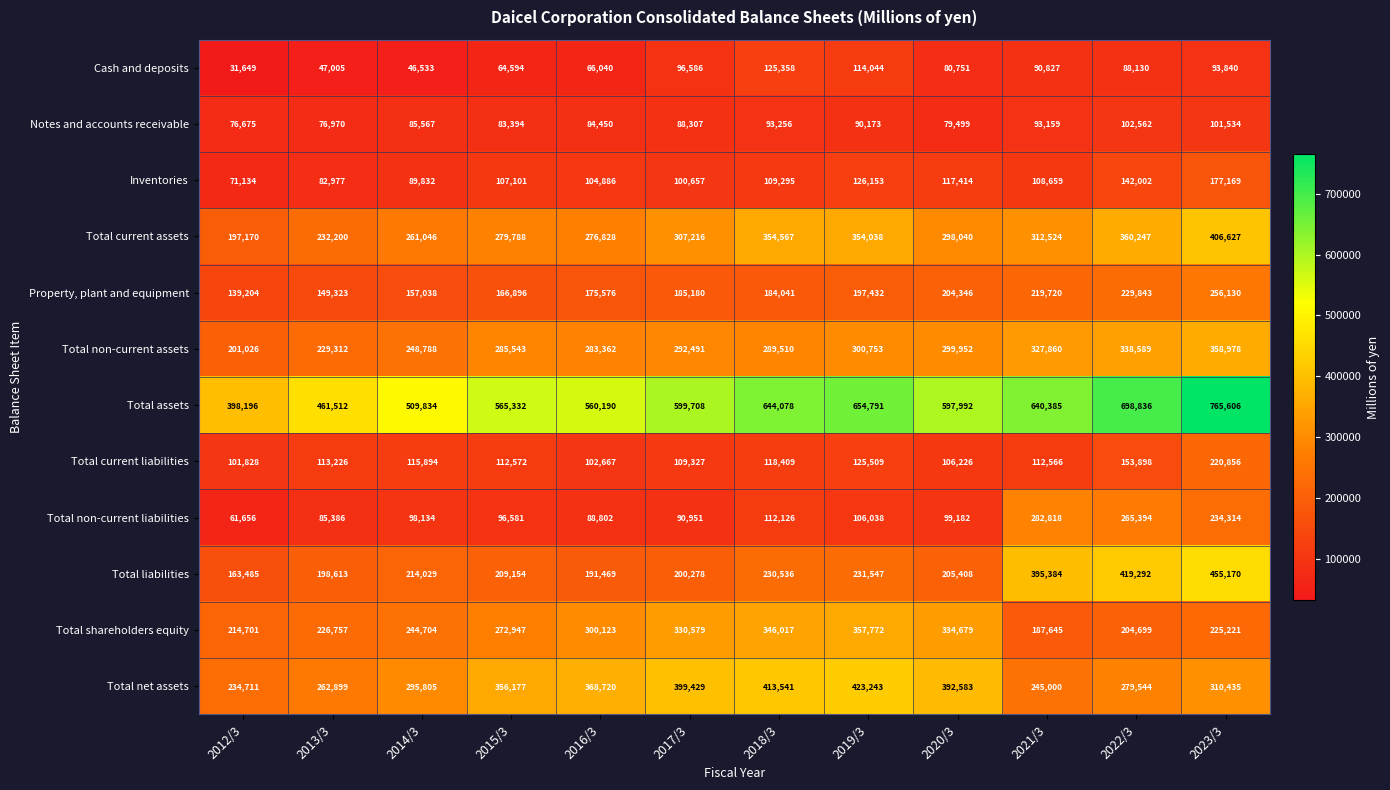

What is the sum of the Inventories values at 2018/3 and 2012/3?

180429